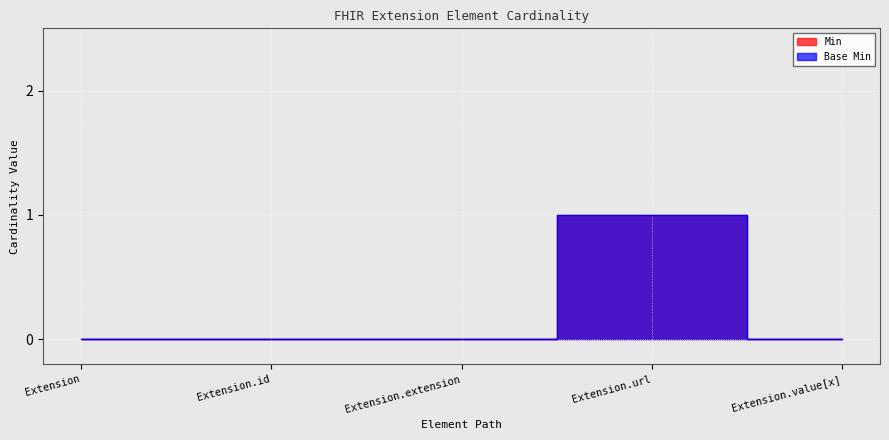

What is the sum of the Base Min values at Extension.id and Extension.url?

1